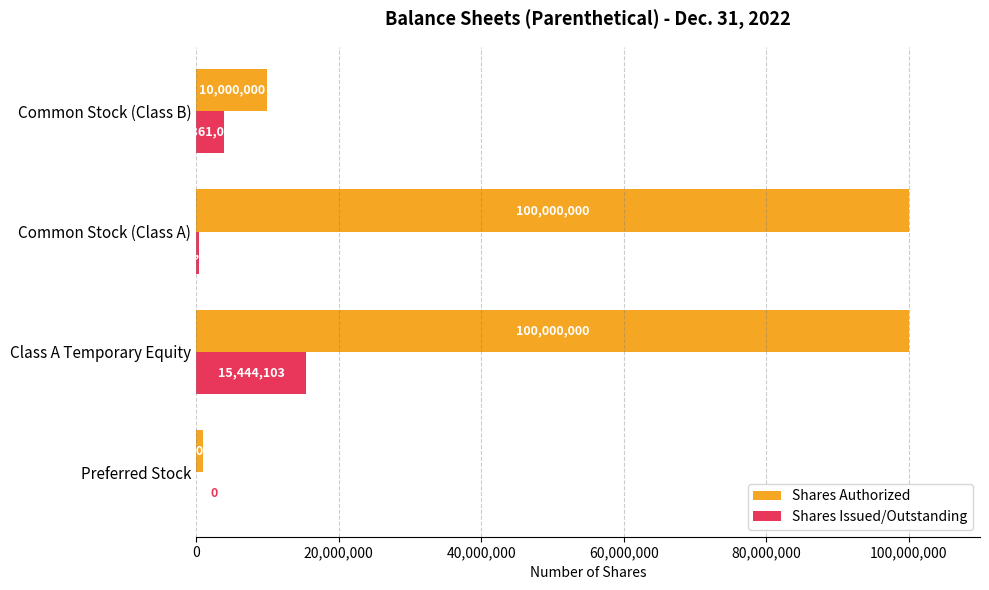

What is the sum of all Shares Issued/Outstanding values?

19769011